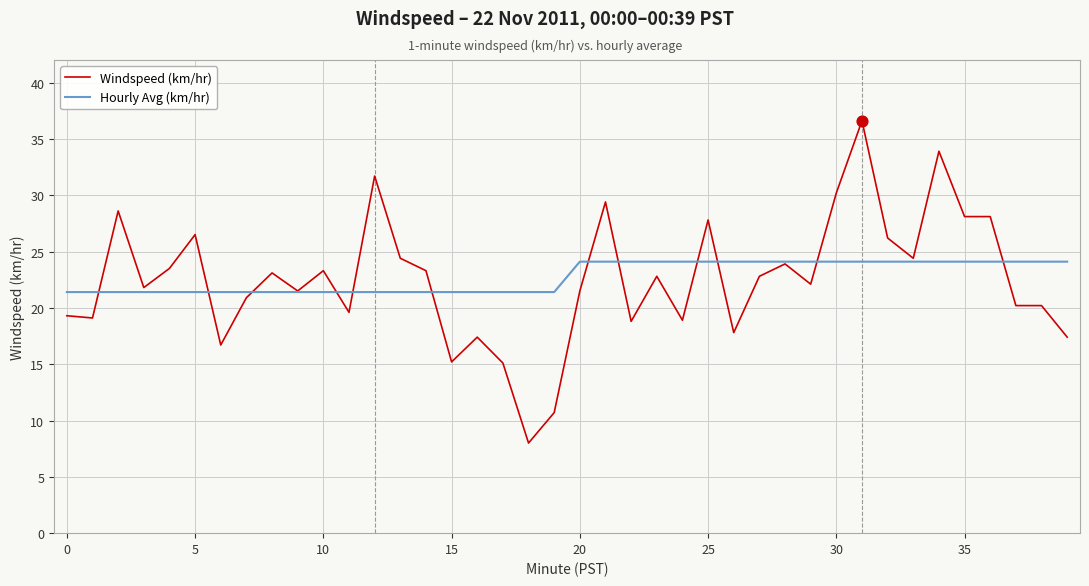

Which series has the largest range (max minus min)?

Windspeed (km/hr)